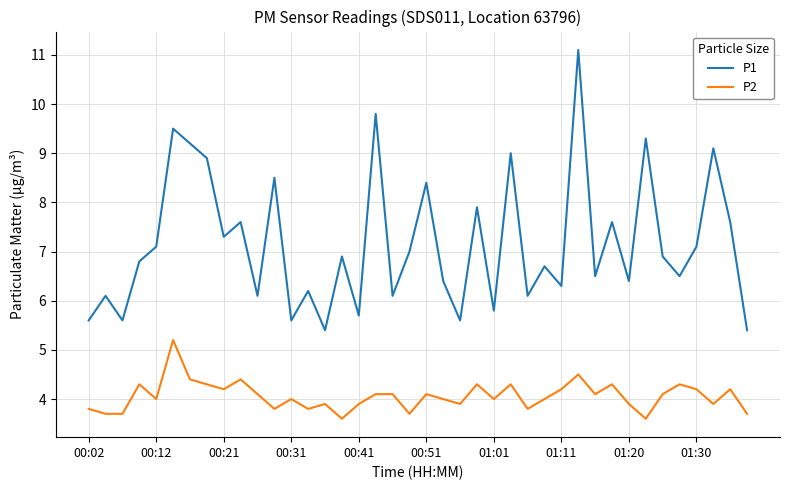

Which series has the widest spread of values?

P1